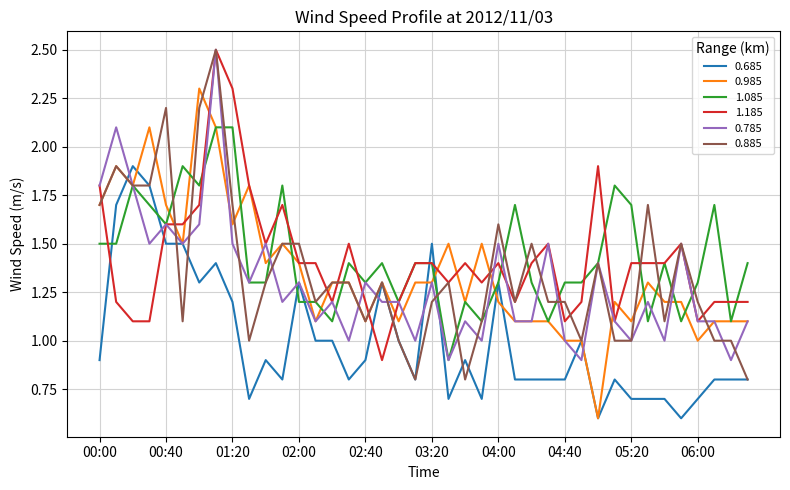

True or false: 0.785 has more than 0 interior local peaks.

True